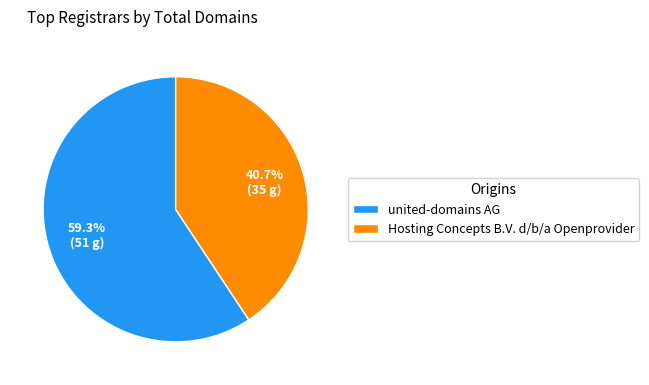

Between Hosting Concepts B.V. d/b/a Openprovider and united-domains AG, which is larger?

united-domains AG